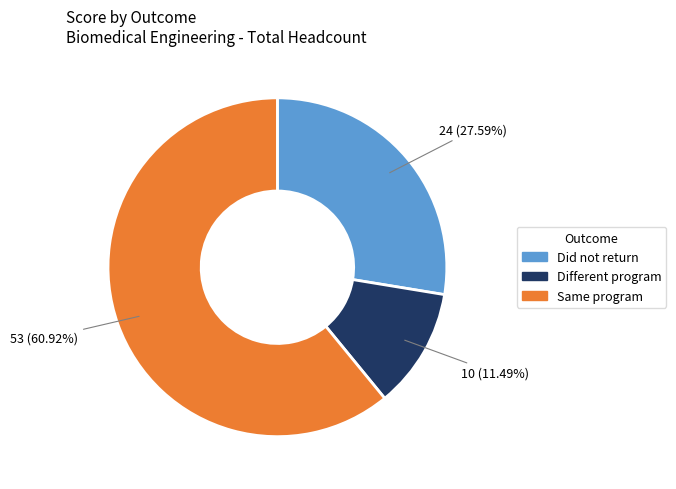

Combined, do Different program and Did not return account for over 50%?

No